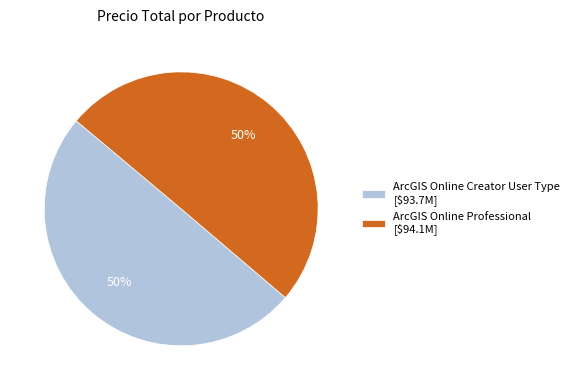

To the nearest percent, what percentage of the pie is ArcGIS Online Professional [$94.1M]?

50%